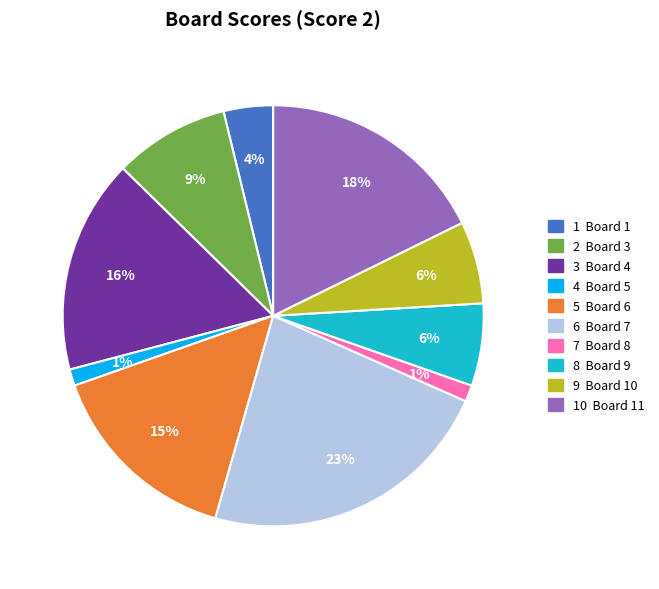

To the nearest percent, what is the average slice percentage?

10%